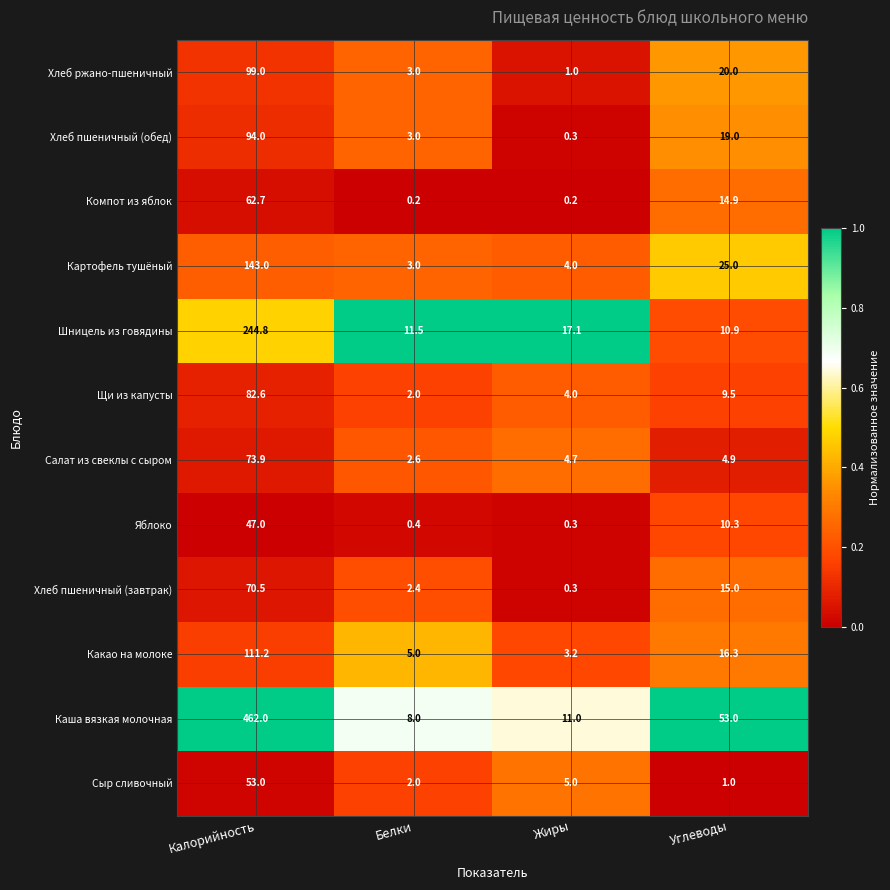

List the series in order of their peak value, lowest first.

Яблоко, Сыр сливочный, Компот из яблок, Хлеб пшеничный (завтрак), Салат из свеклы с сыром, Щи из капусты, Хлеб пшеничный (обед), Хлеб ржано-пшеничный, Какао на молоке, Картофель тушёный, Шницель из говядины, Каша вязкая молочная